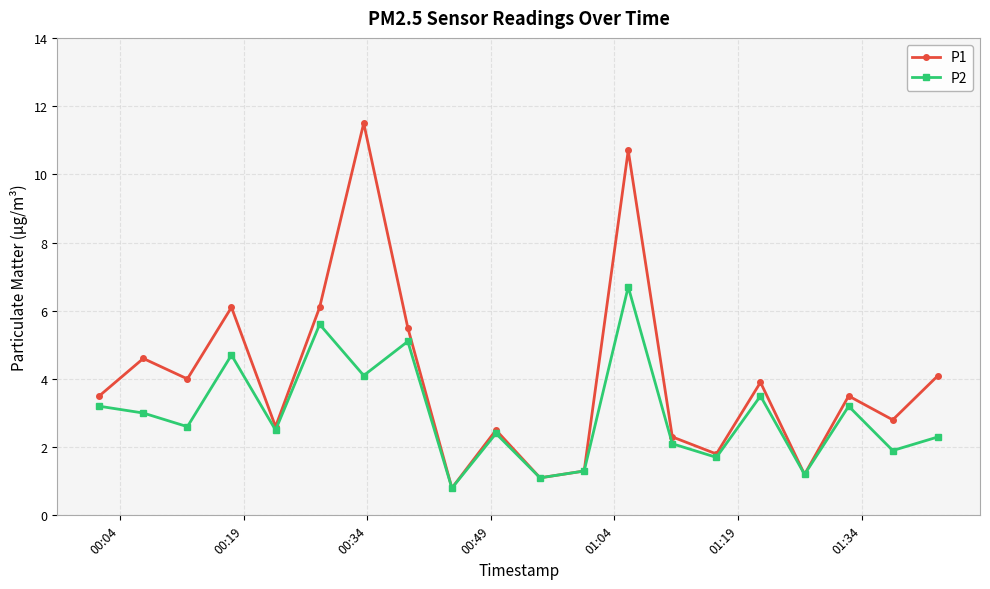

How many lines are shown in the chart?

2